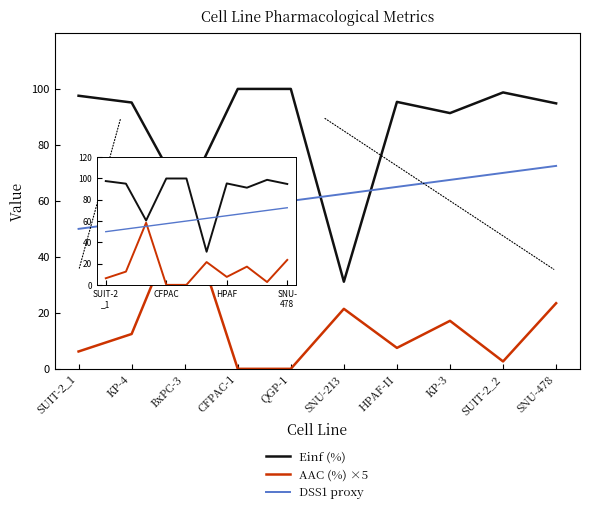

How many intersections are there between AAC (%) ×5 and DSS1 proxy?

2